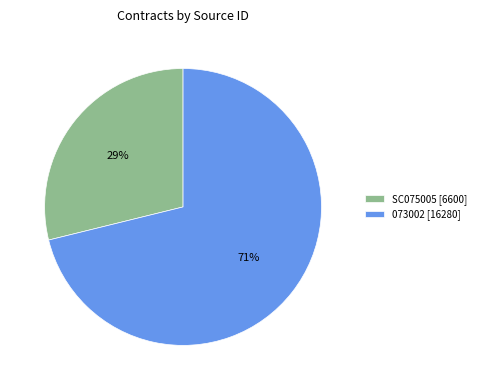

Which category has the smallest portion of the pie?

SC075005